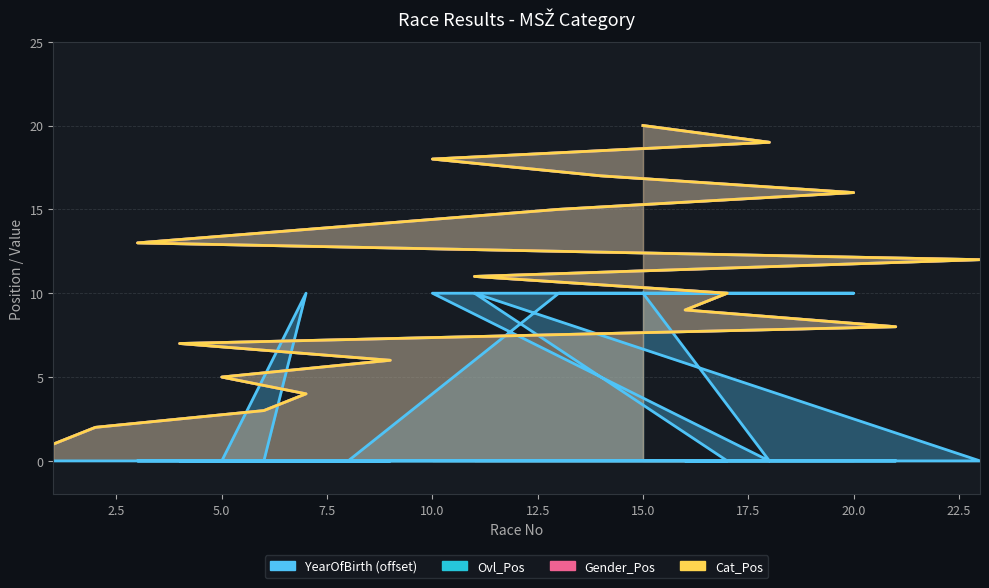

How many lines are shown in the chart?

4